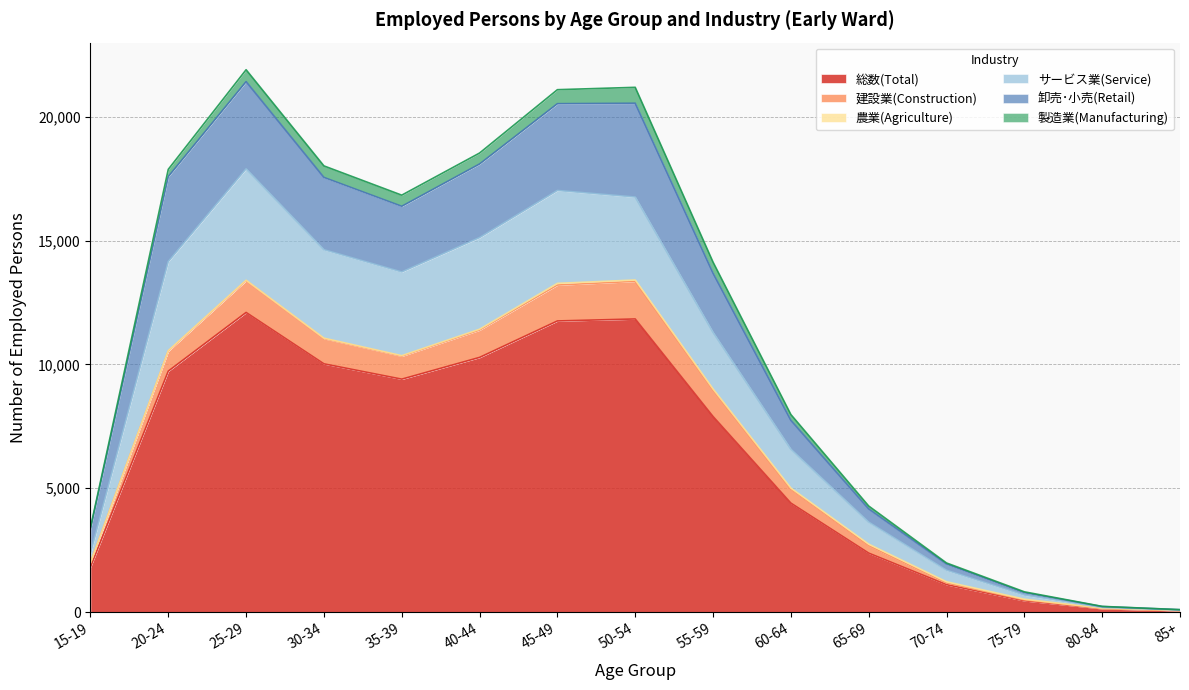

What is the total value across all series at 75-79?

821